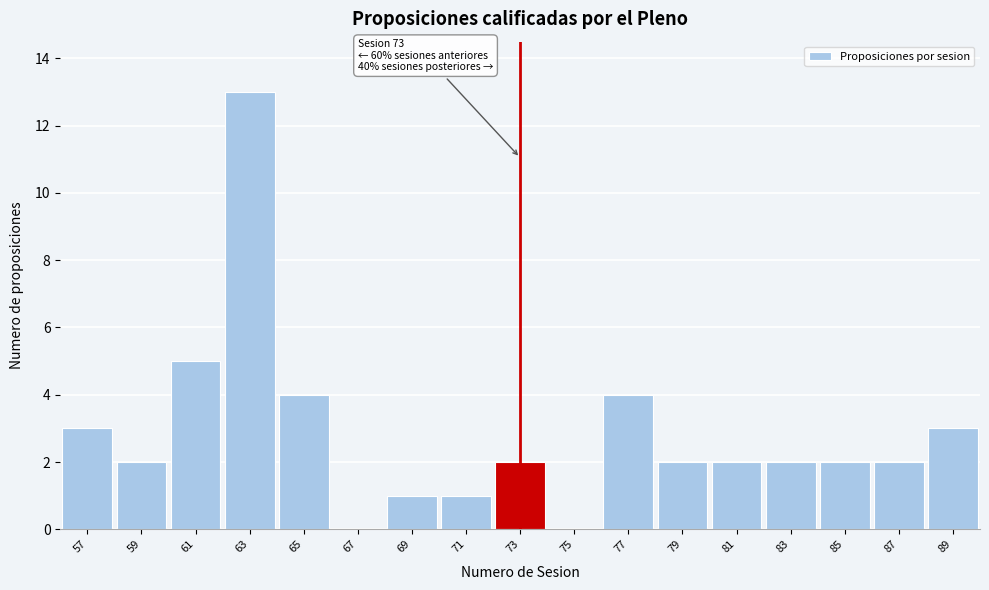

Reading right to left, what are all the values shown in this chart?

89=3	87=2	85=2	83=2	81=2	79=2	77=4	75=0	73=2	71=1	69=1	67=0	65=4	63=13	61=5	59=2	57=3